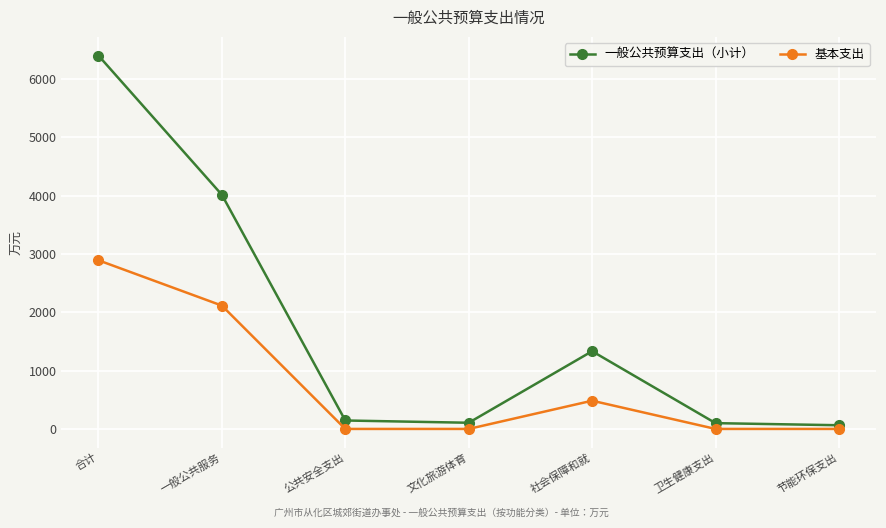

At which category does 一般公共预算支出（小计） reach its first local peak?

社会保障和就